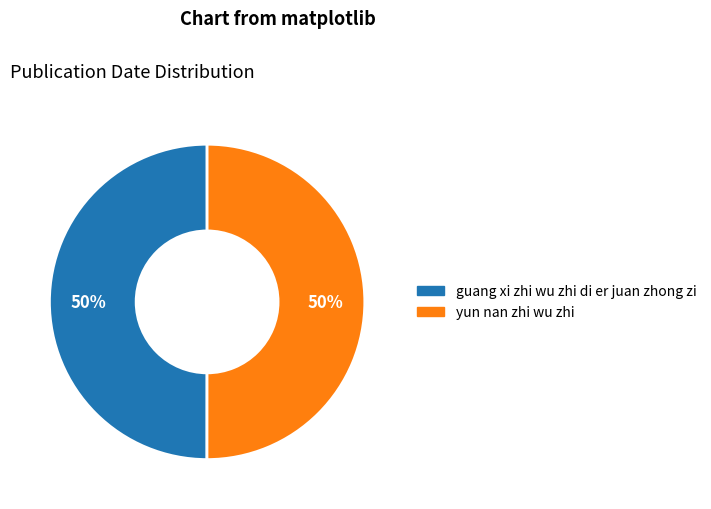

To the nearest percent, what is the combined percentage of yun nan zhi wu zhi and guang xi zhi wu zhi di er juan zhong zi?

100%